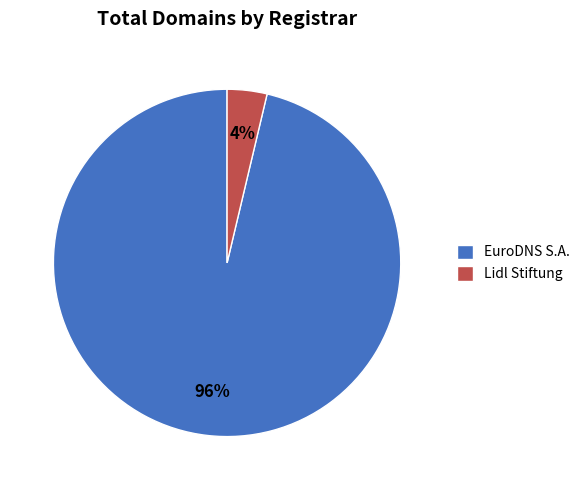

To the nearest percent, what is the combined percentage of Lidl Stiftung and EuroDNS S.A.?

100%